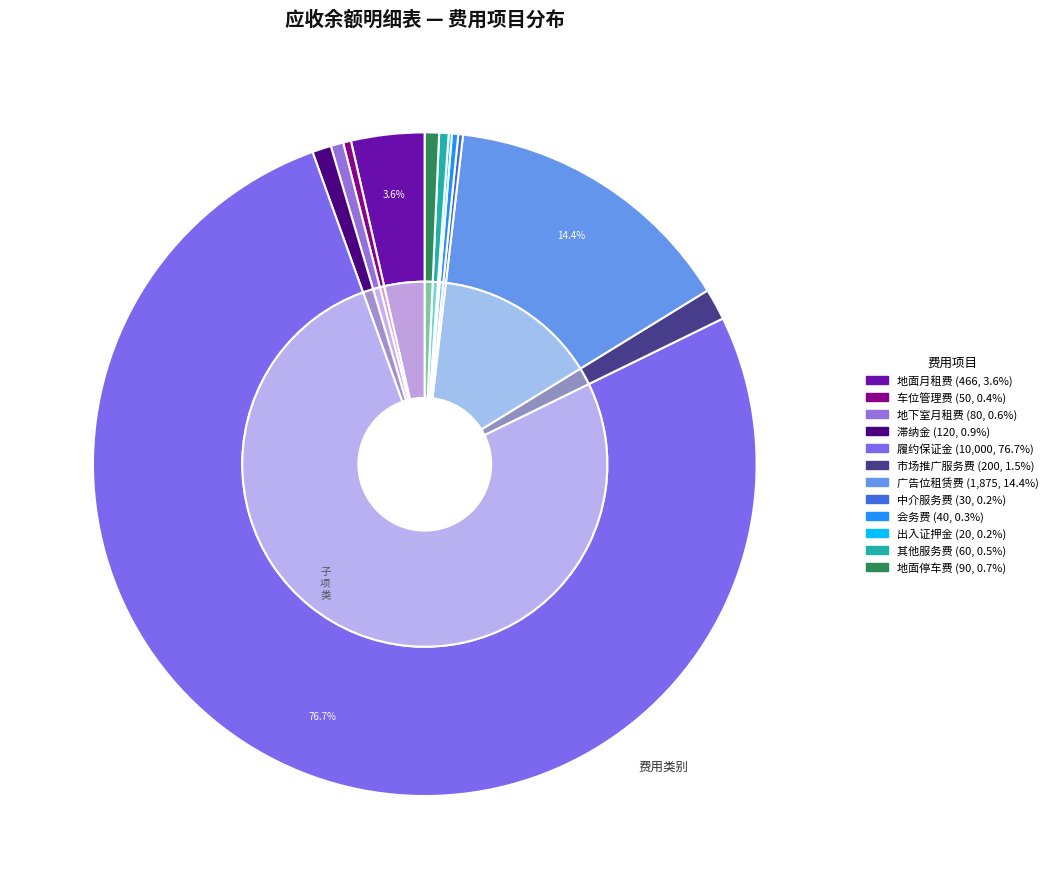

Which slice represents more than half of the pie?

履约保证金